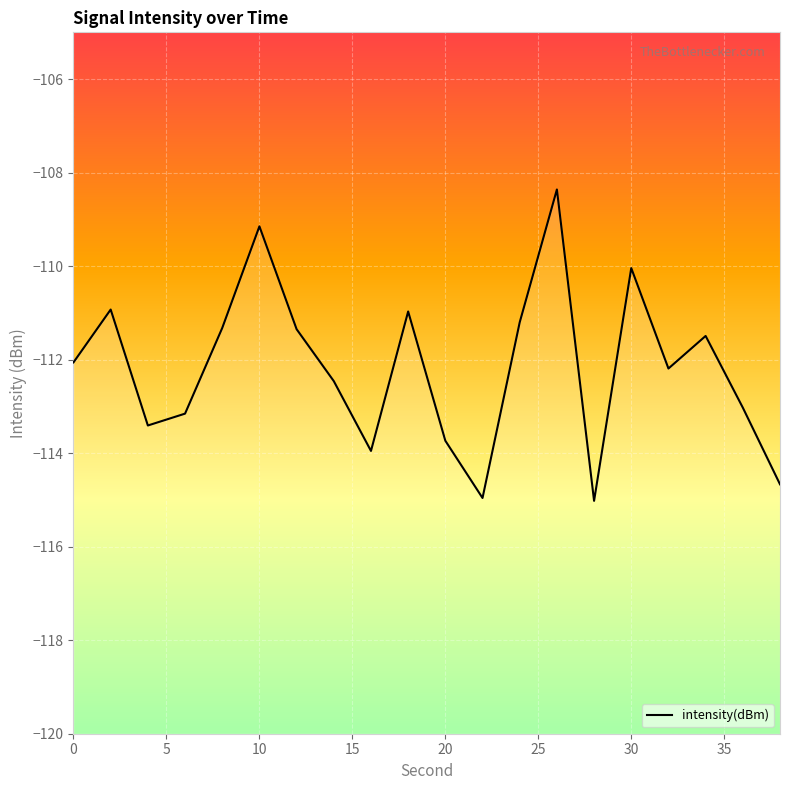

How many data points are above -112?

9